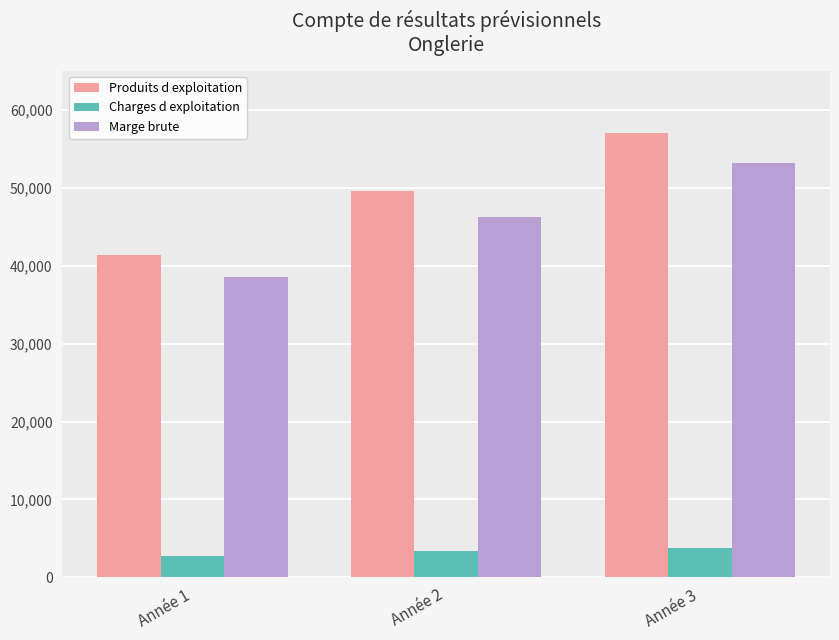

How many data points in Charges d exploitation are above 3326?

2